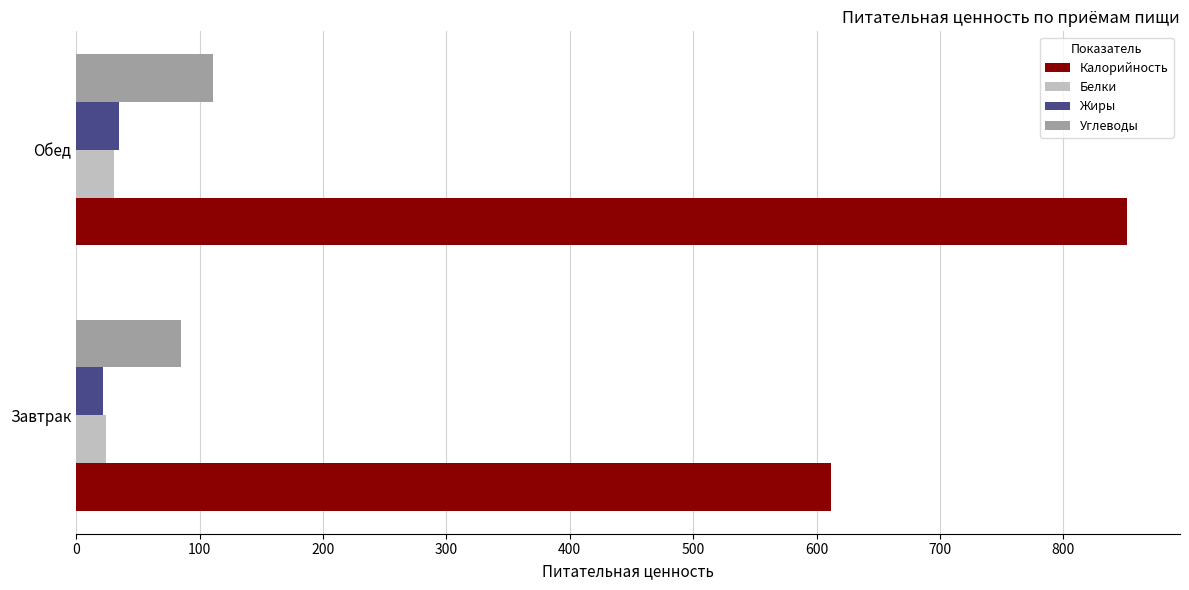

The Калорийность series shows 1129 at Обед. True or false?

False